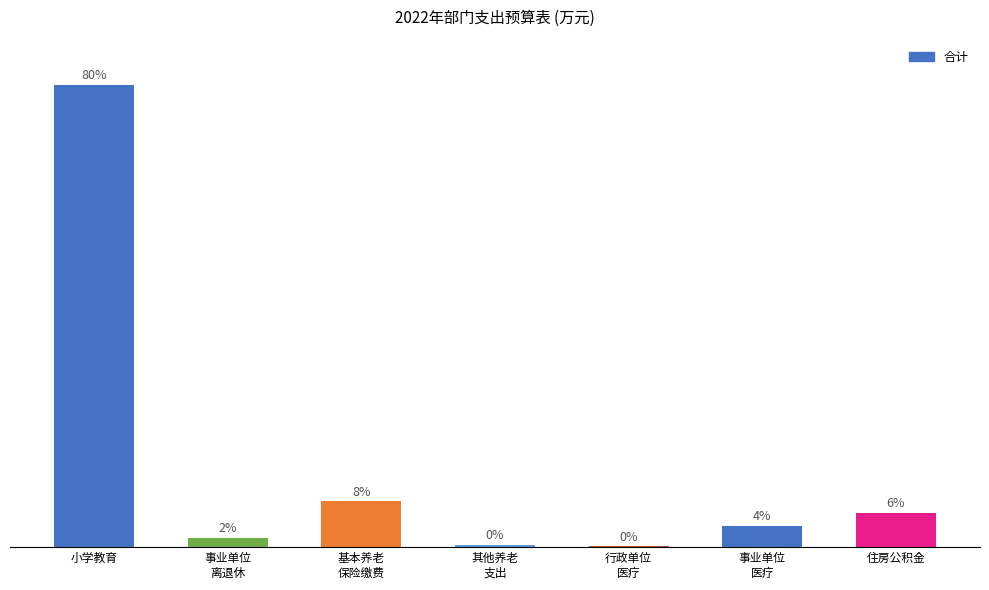

List the labels in order of value, smallest first.

行政单位
医疗, 其他养老
支出, 事业单位
离退休, 事业单位
医疗, 住房公积金, 基本养老
保险缴费, 小学教育